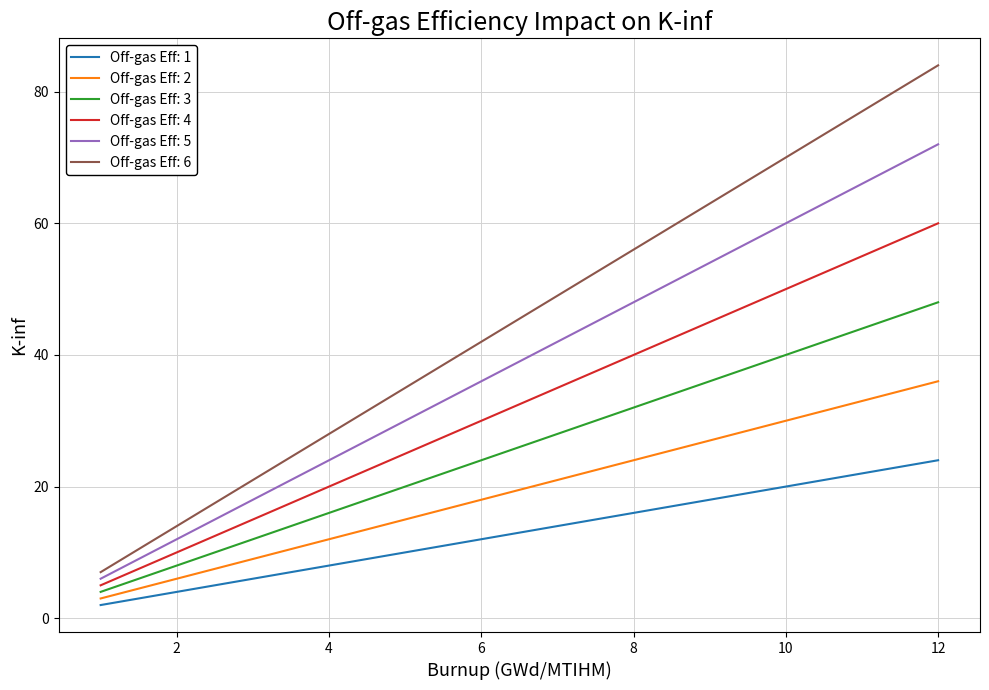

Which series has the widest spread of values?

Off-gas Eff: 6